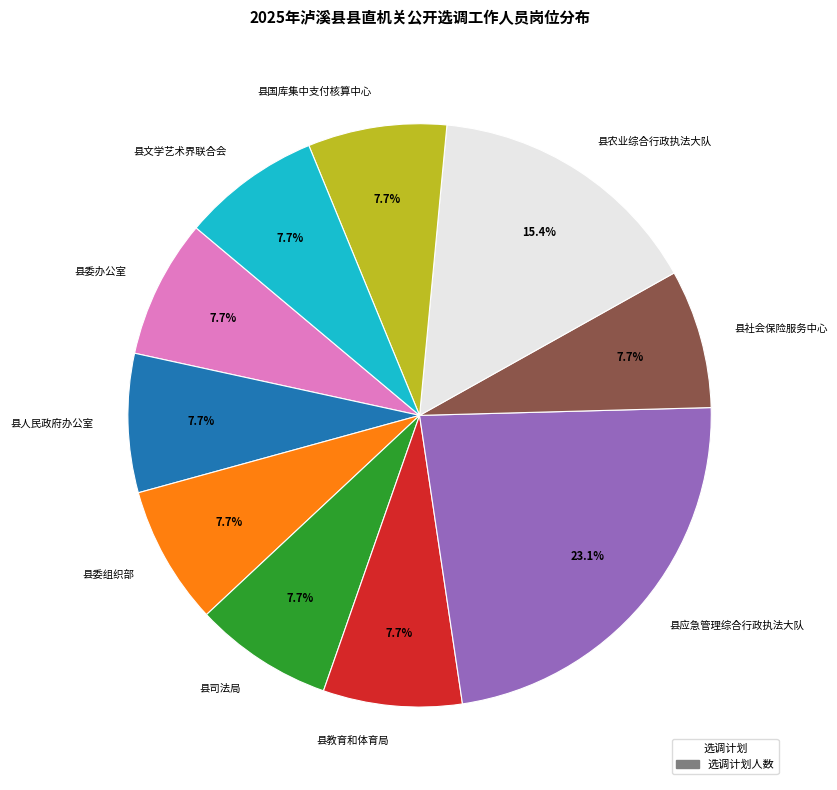

Is 县委组织部 the majority of the pie?

No